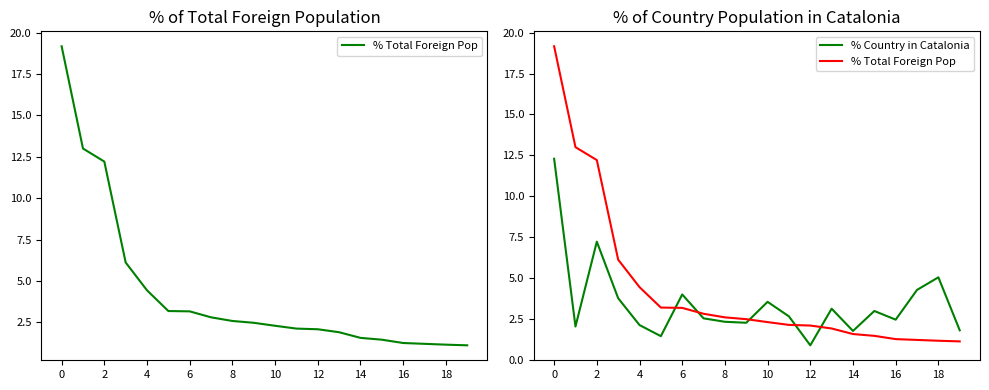

Rank the series by their maximum value, from highest to lowest.

% Total Foreign Pop, % Country in Catalonia